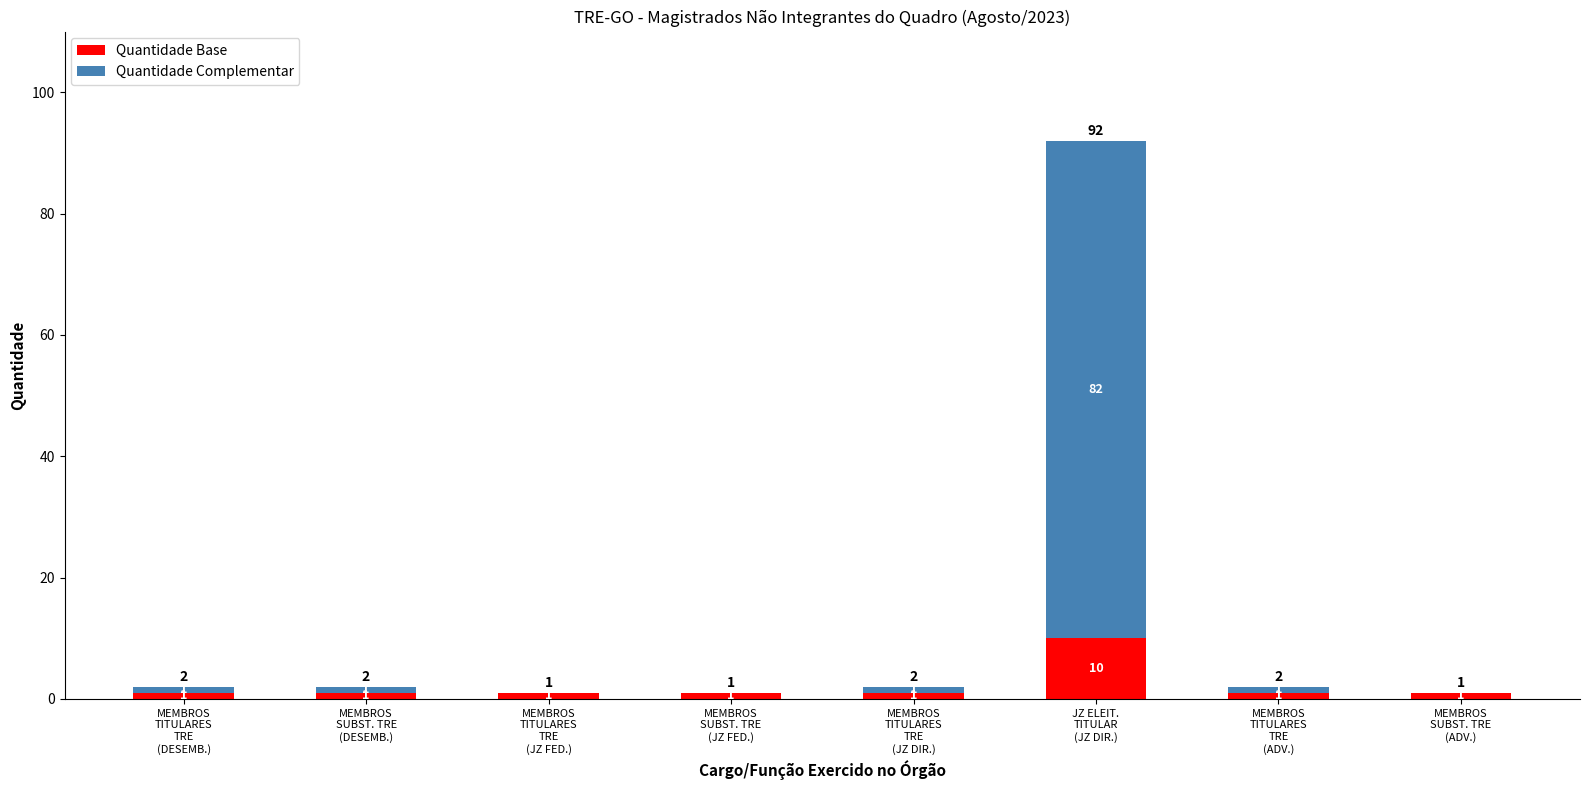

Count the Quantidade Base values in the range 1 to 2.

7